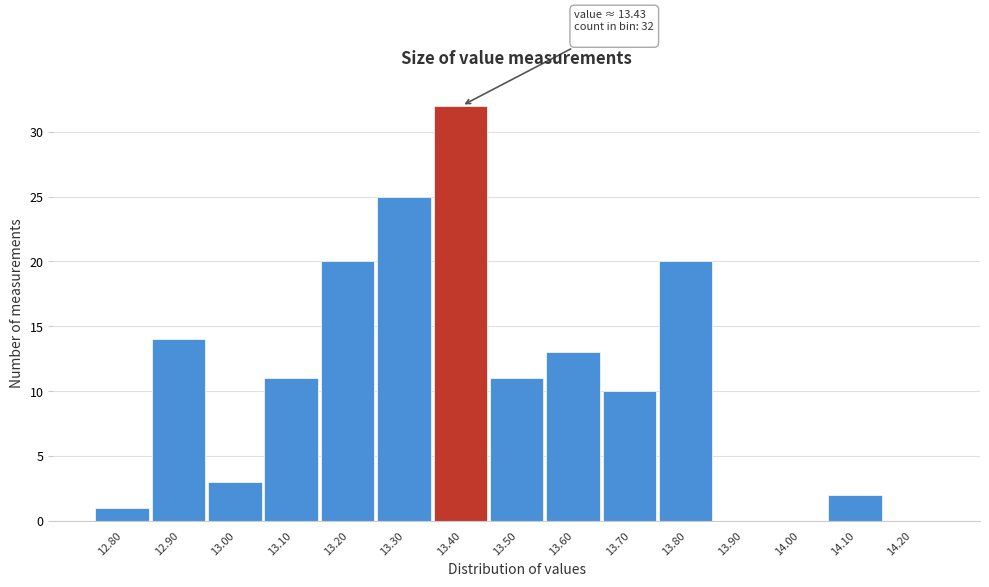

Reading left to right, list all the values displayed in this chart.

12.80=1	12.90=14	13.00=3	13.10=11	13.20=20	13.30=25	13.40=32	13.50=11	13.60=13	13.70=10	13.80=20	13.90=0	14.00=0	14.10=2	14.20=0